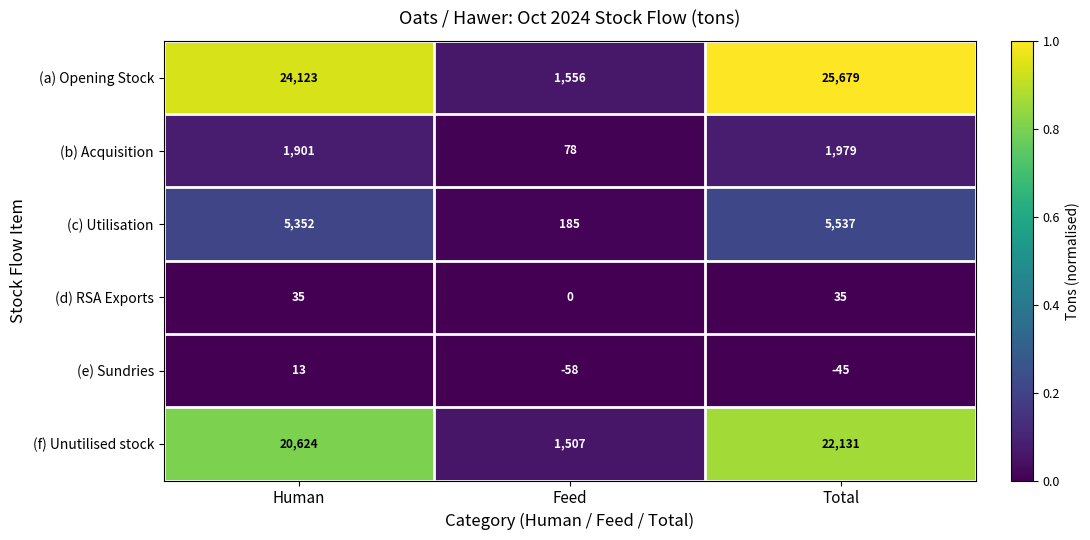

True or false: (e) Sundries has a value of -58 at Feed.

True